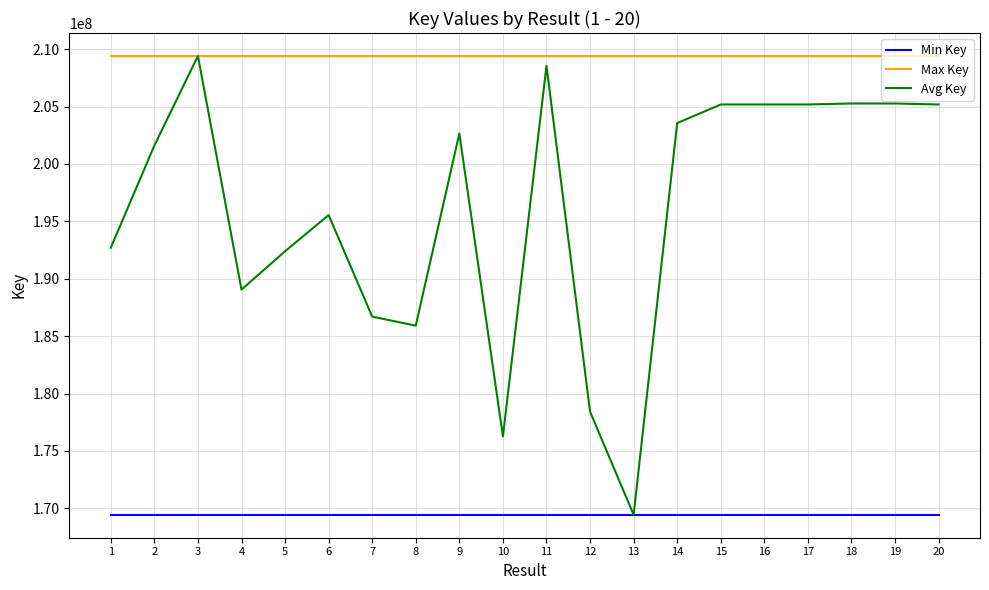

What is the maximum value for Avg Key?

209409341